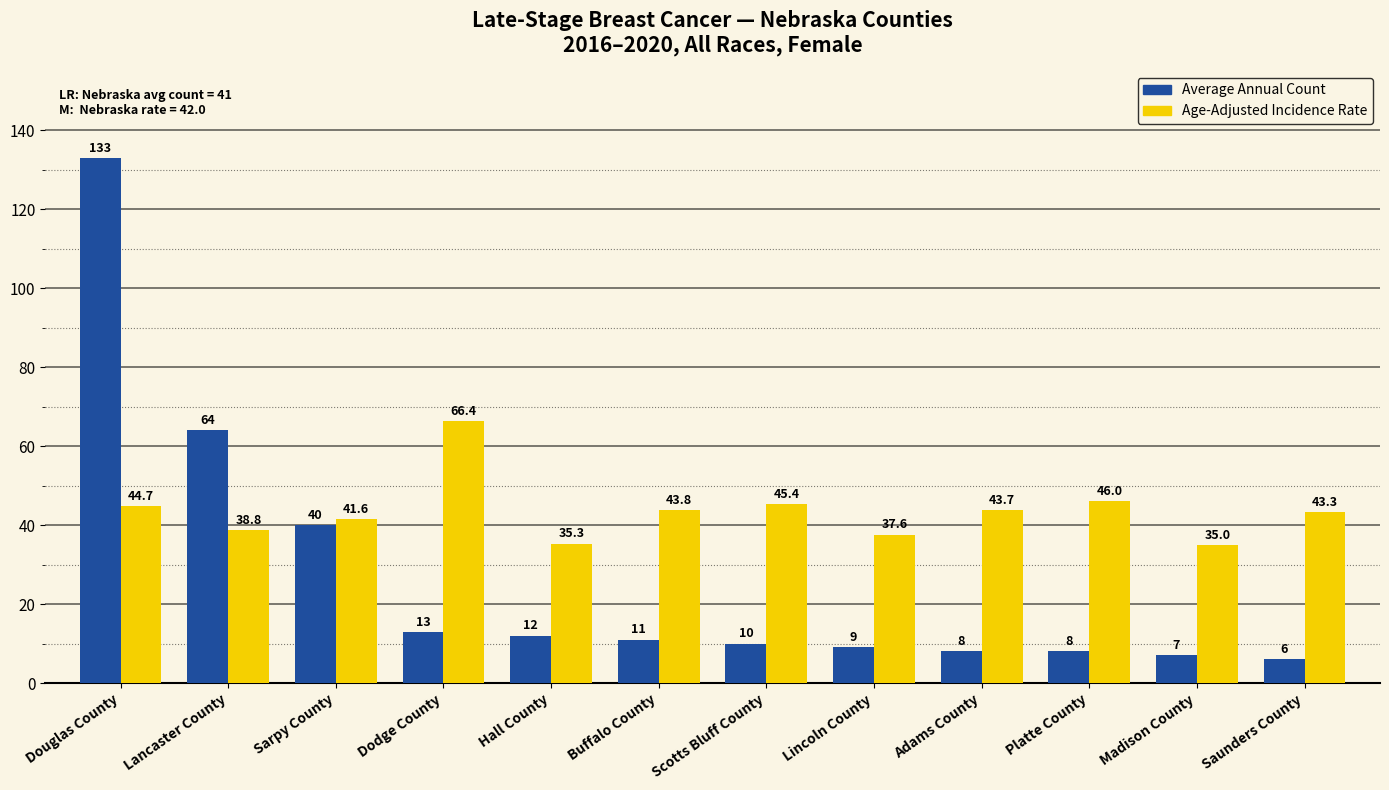

What is the highest value of the Age-Adjusted Incidence Rate series?

66.4